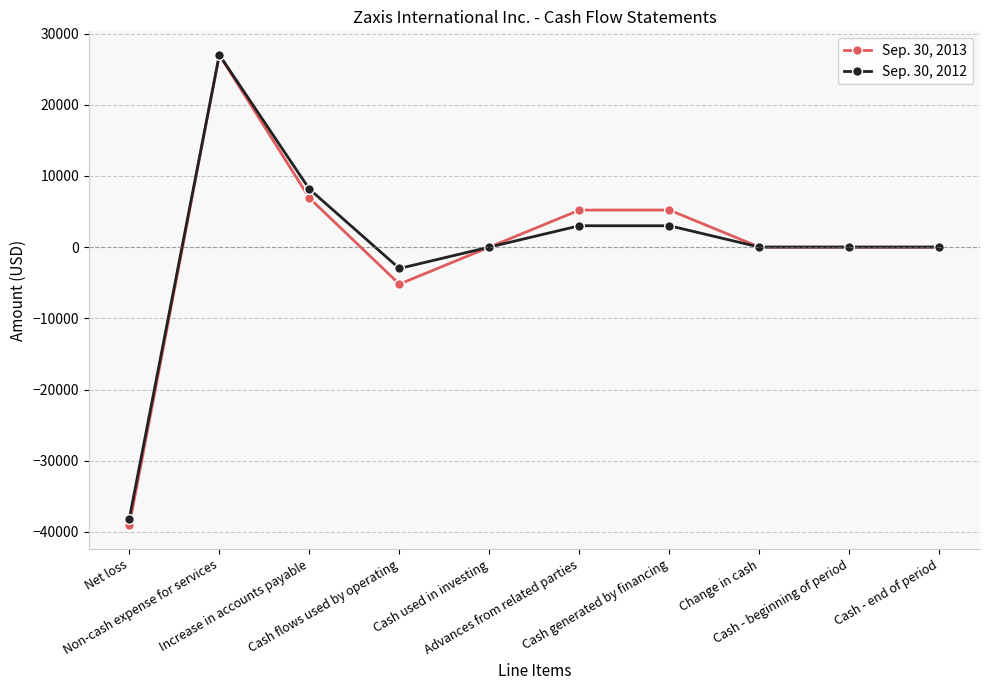

Does the chart display data point markers on the line(s)?

Yes